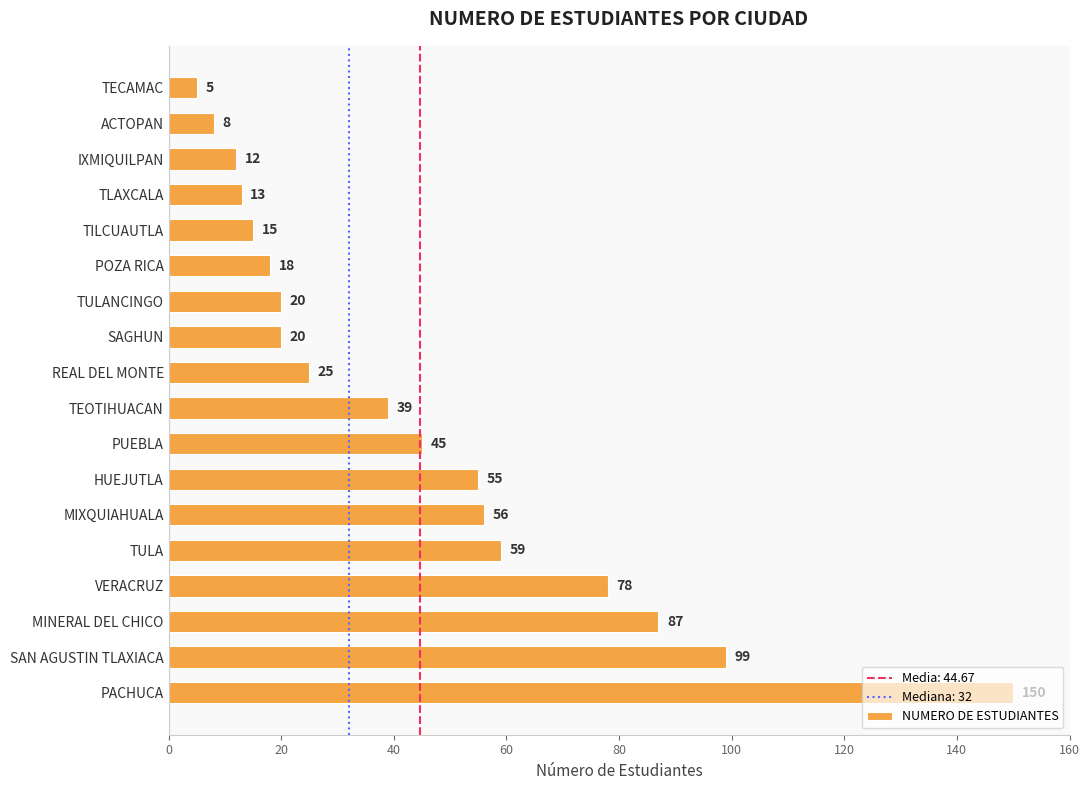

How many data points are less than 39?

9